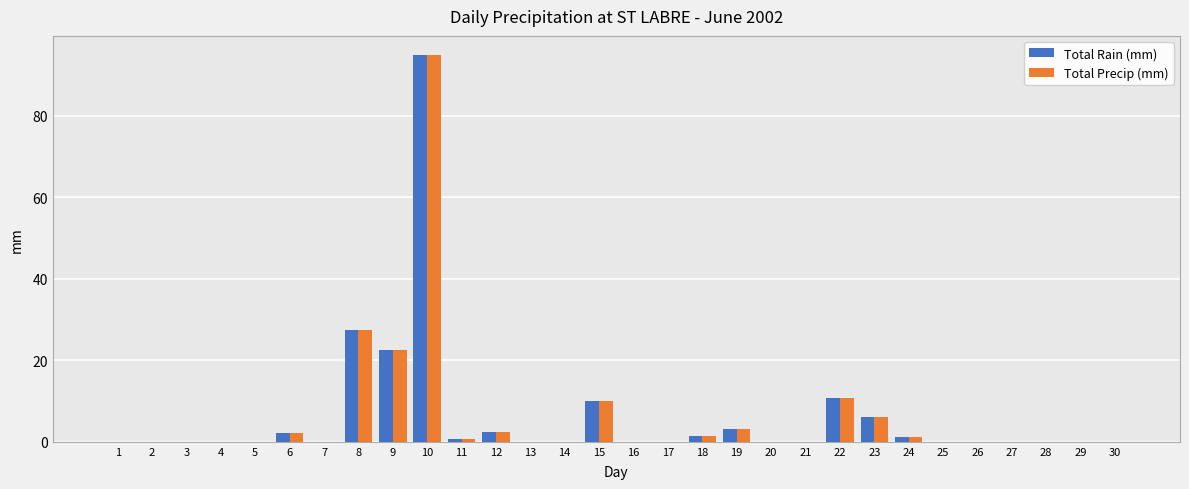

What is the sum of all Total Precip (mm) values?

182.8